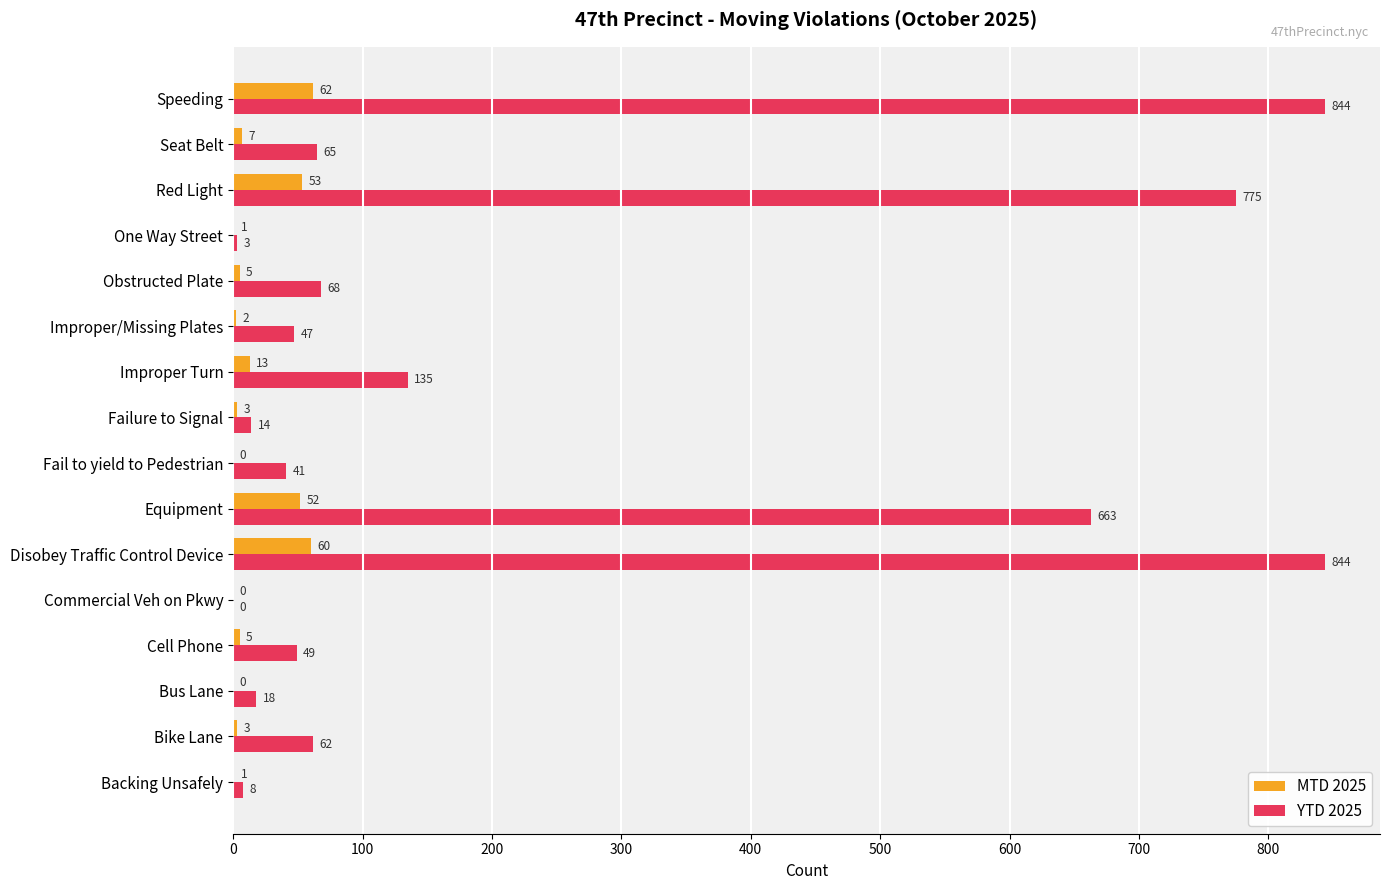

True or false: YTD 2025 has a value of 3 at One Way Street.

True